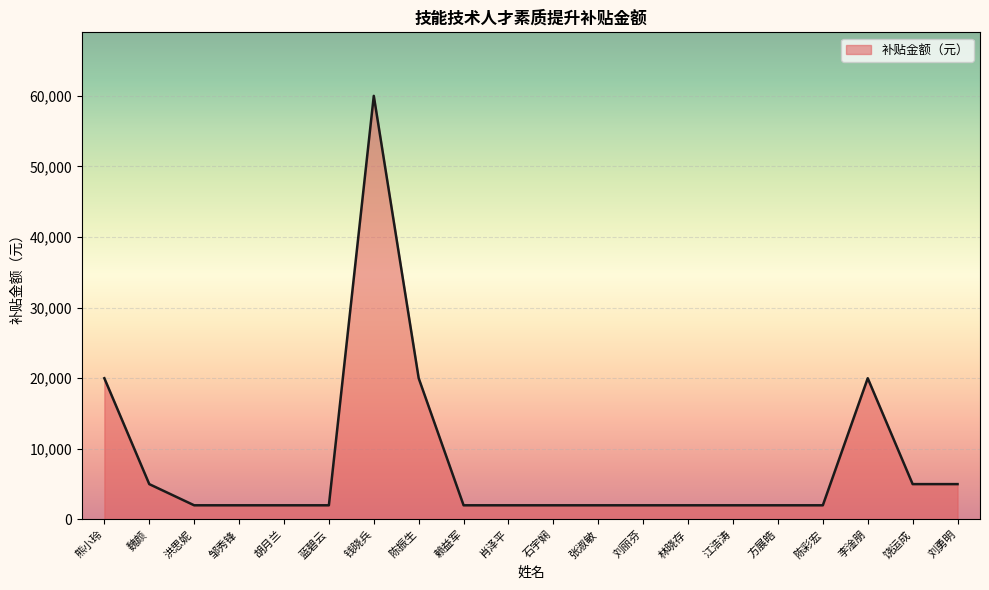

What is the greatest value displayed?

60000